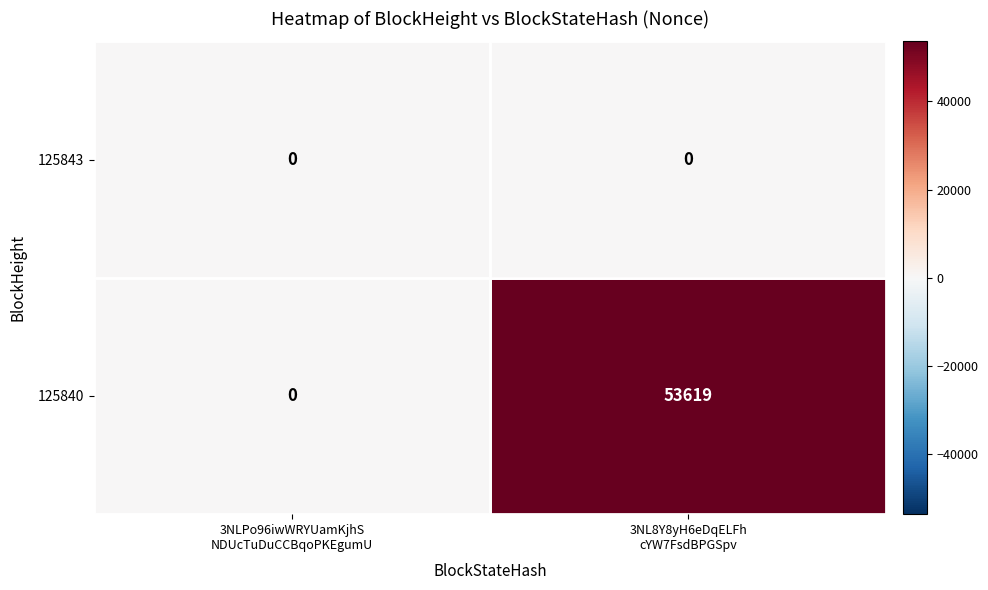

At which category is the sum across all series the highest?

3NL8Y8yH6eDqELFh
cYW7FsdBPGSpv